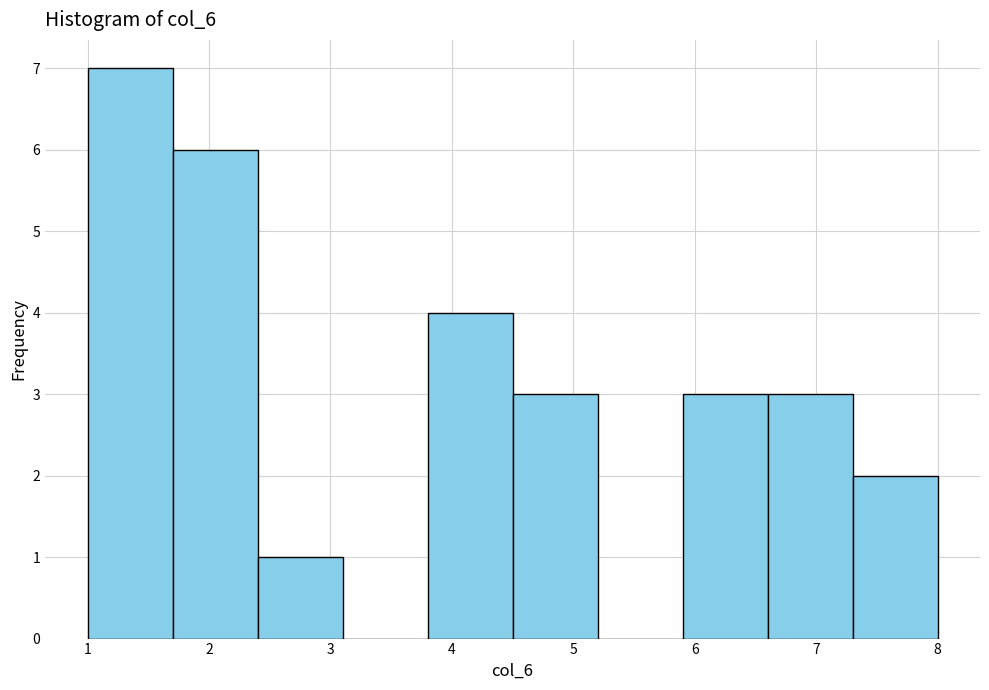

Reading left to right, list every bar in this chart as the range it spans on the x-axis followed by its height. The values are not printed on the chart, so give them approximately, as read against the axis.

1.0 to 1.7: 7
1.7 to 2.4: 6
2.4 to 3.1: 1
3.1 to 3.8: 0
3.8 to 4.5: 4
4.5 to 5.2: 3
5.2 to 5.9: 0
5.9 to 6.6: 3
6.6 to 7.3: 3
7.3 to 8.0: 2